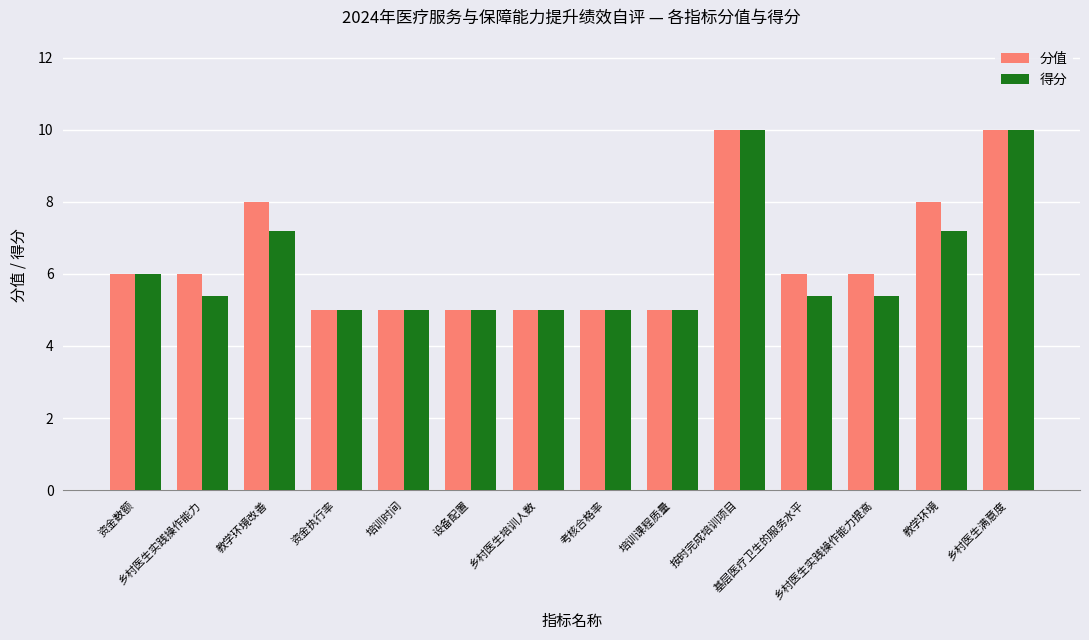

What are all the series names shown in the legend?

分值, 得分